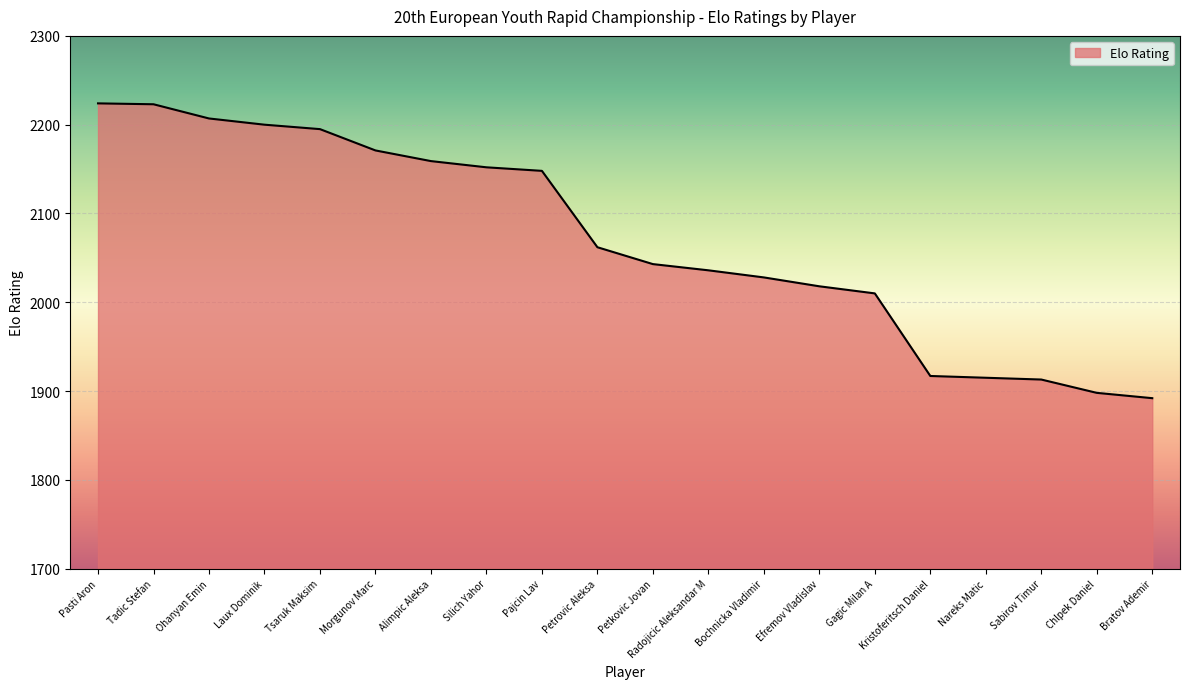

Approximately how many times larger is the value at Radojicic Aleksandar M compared to Pajcin Lav?

0.9